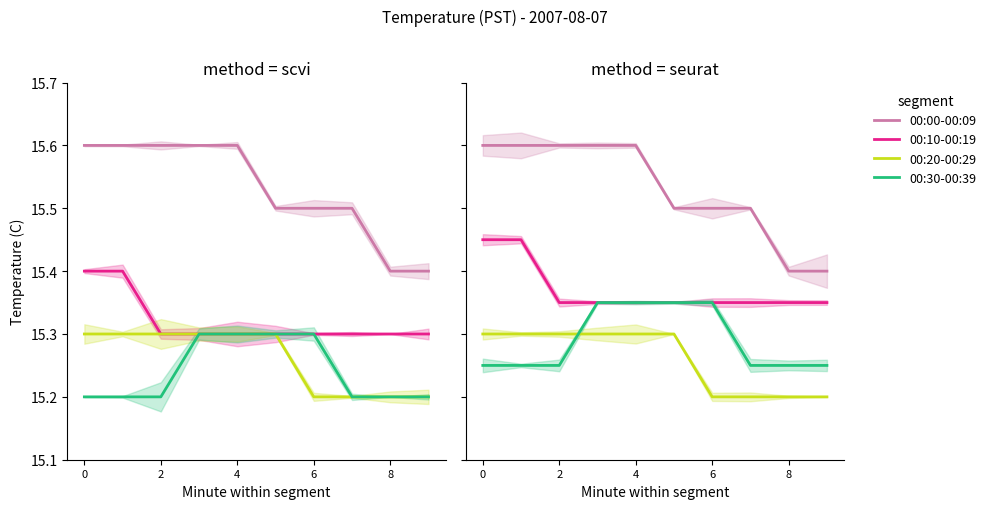

Count the number of data series in this chart.

4